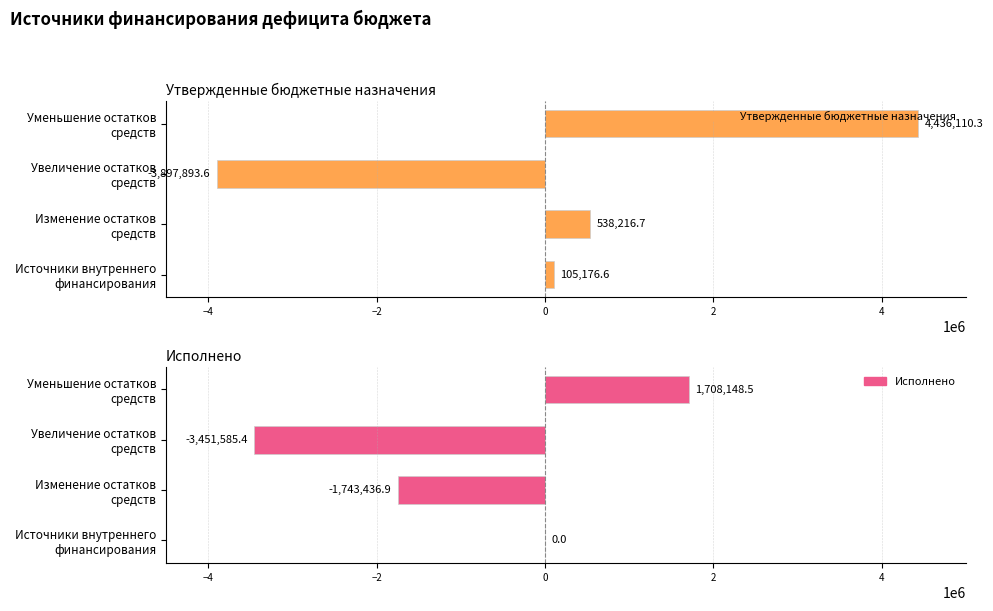

Is the value of Исполнено at 0 greater than the value of Утвержденные бюджетные назначения at −4?

Yes